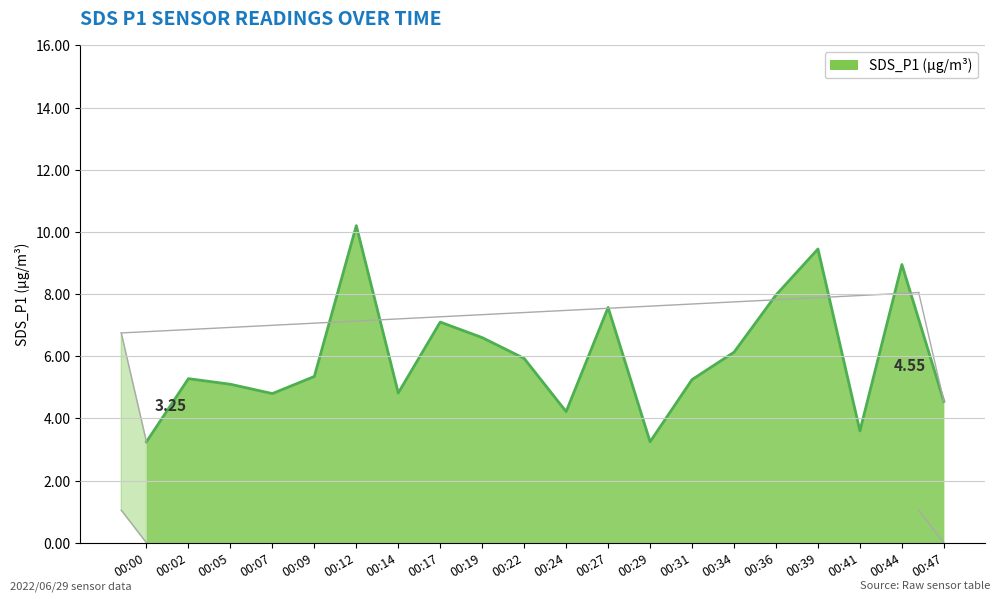

What is the average value?

6.0